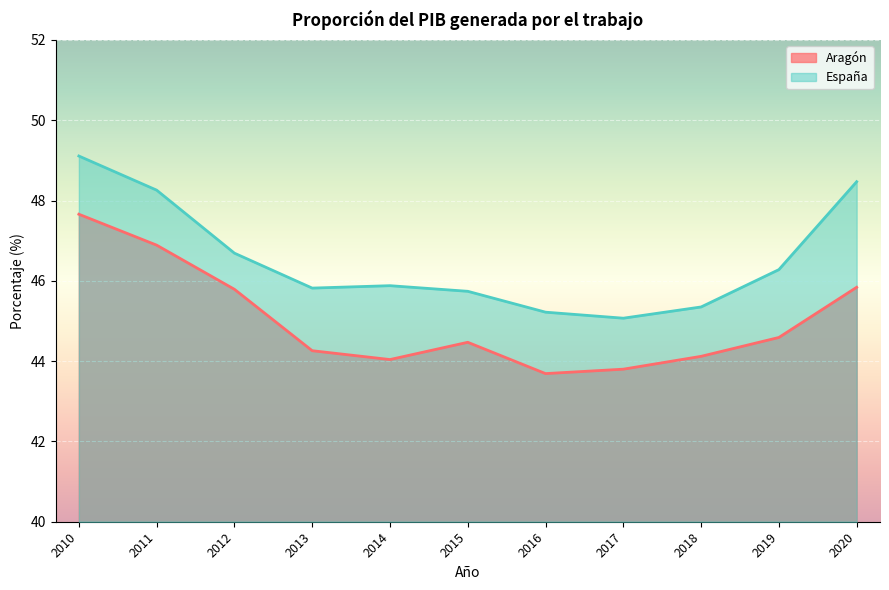

True or false: España and Aragón cross at least once.

False